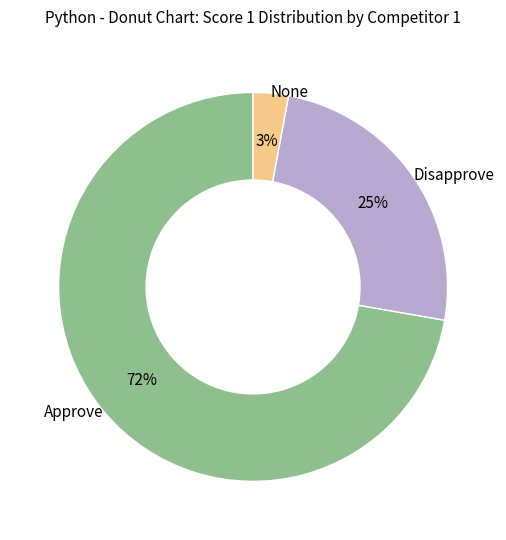

To the nearest percent, what percentage of the pie is Approve?

72%